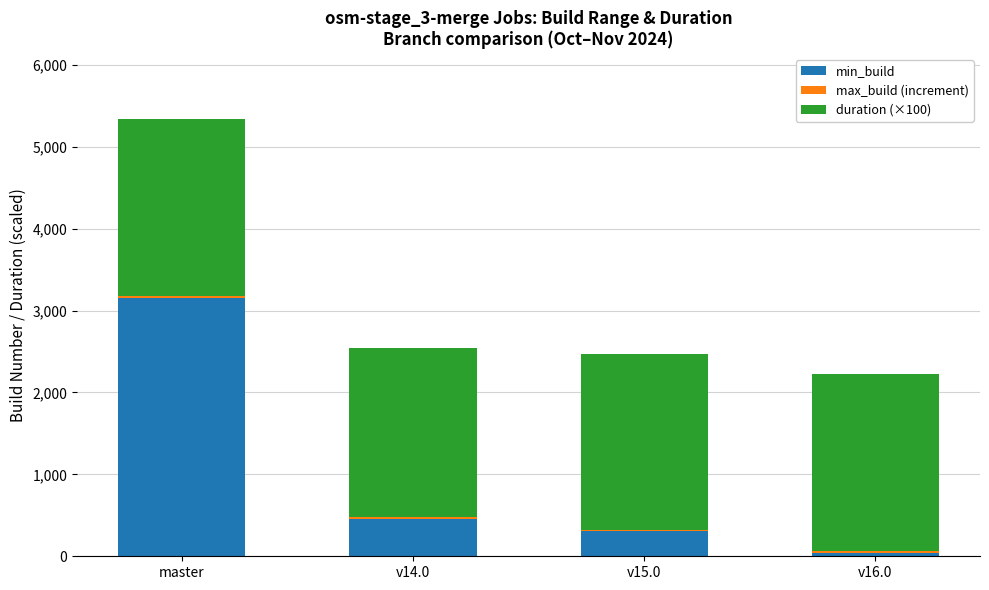

What is the difference between the maximum and minimum values in the min_build series?

3115.0